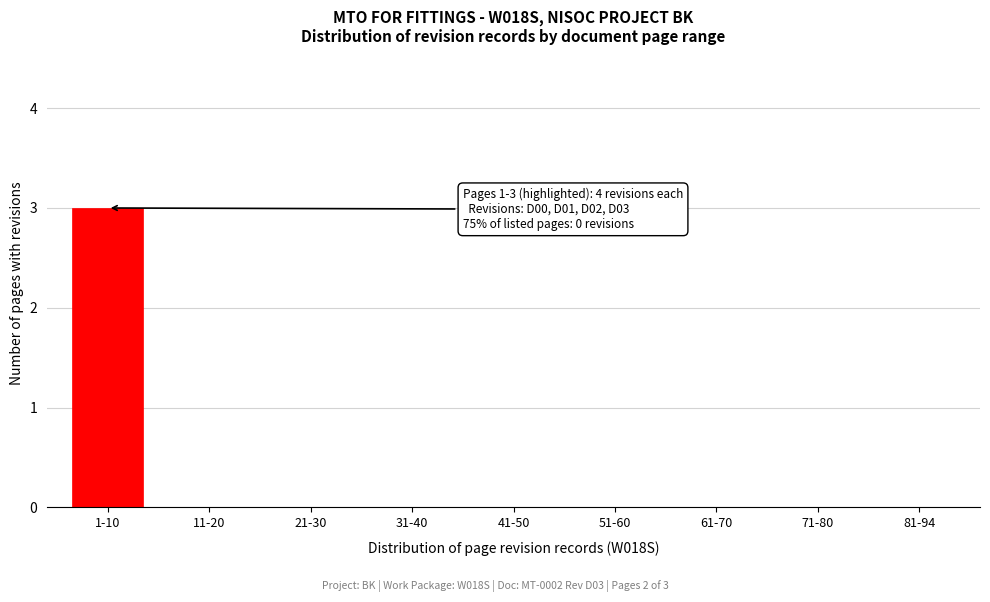

Reading left to right, what are all the values shown in this chart?

1-10=3	11-20=0	21-30=0	31-40=0	41-50=0	51-60=0	61-70=0	71-80=0	81-94=0